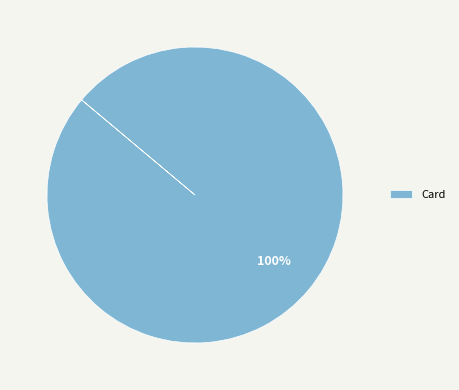

Does Card represent more than half of the total?

Yes